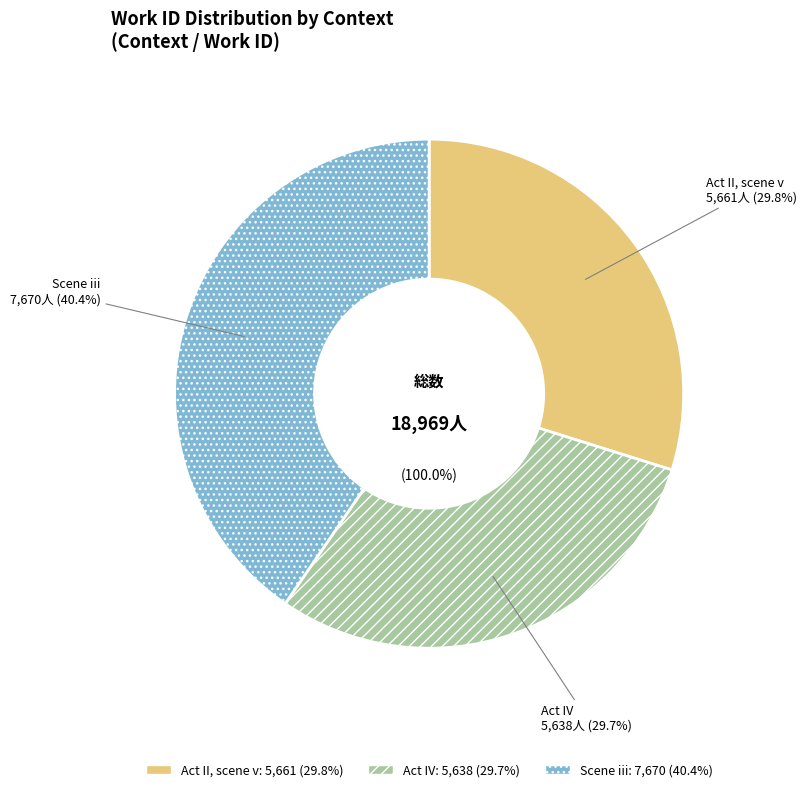

What is the total percentage of Act IV and Scene iii?

70.2%